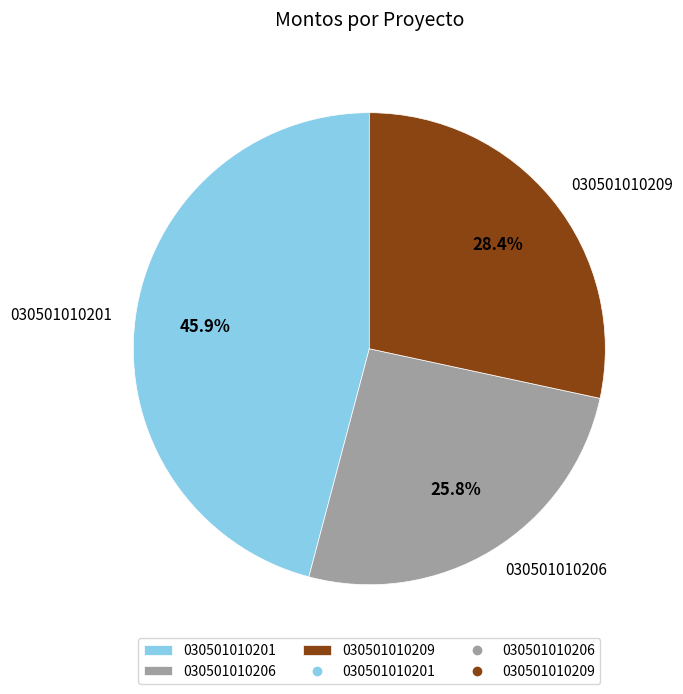

Which category has the biggest portion of the pie?

030501010201